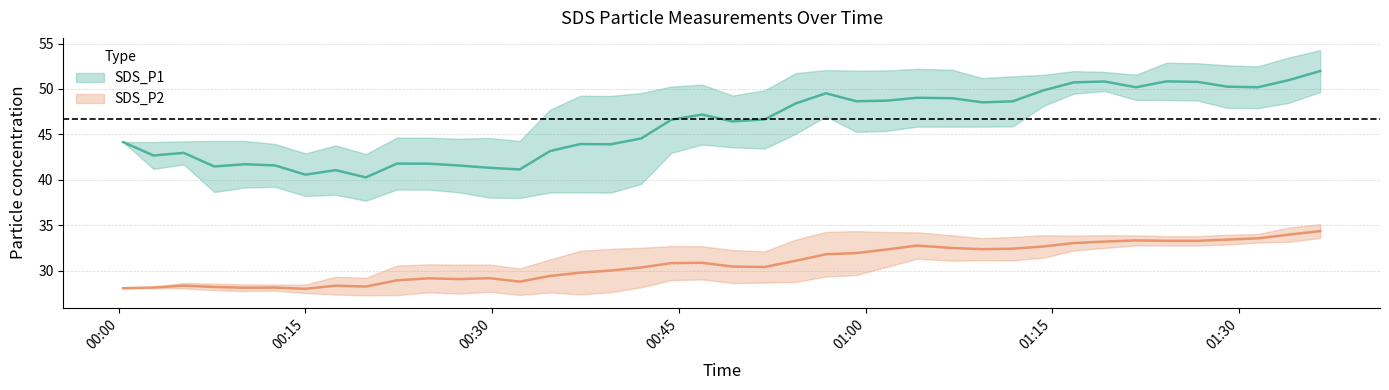

What is the highest value of the SDS_P1 series?

54.2